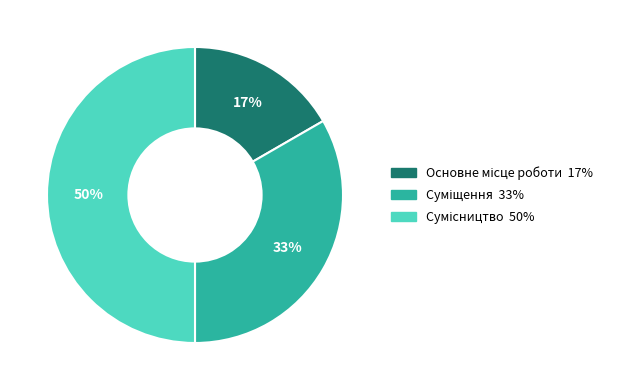

To the nearest percent, what is the average slice percentage?

33%